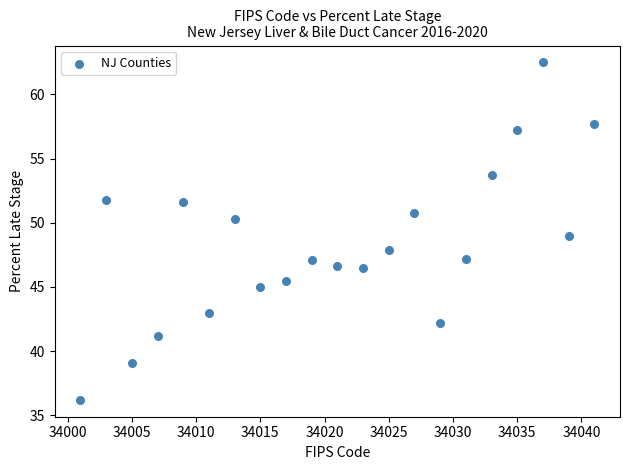

What is the range of X values (max minus min)?

40.0